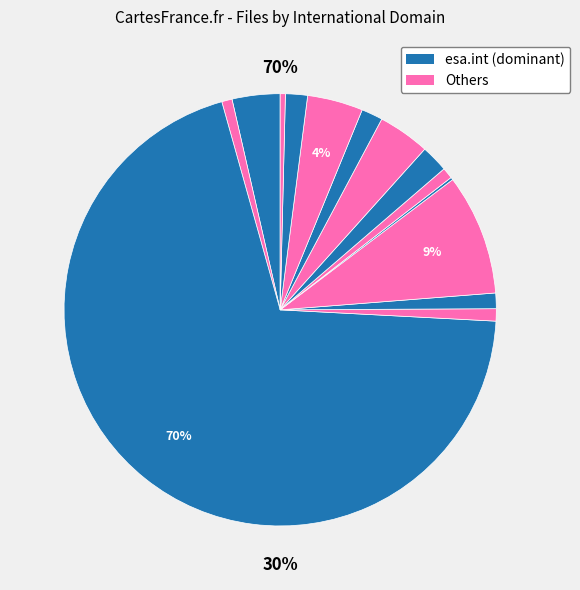

How many segments does this pie chart have?

14